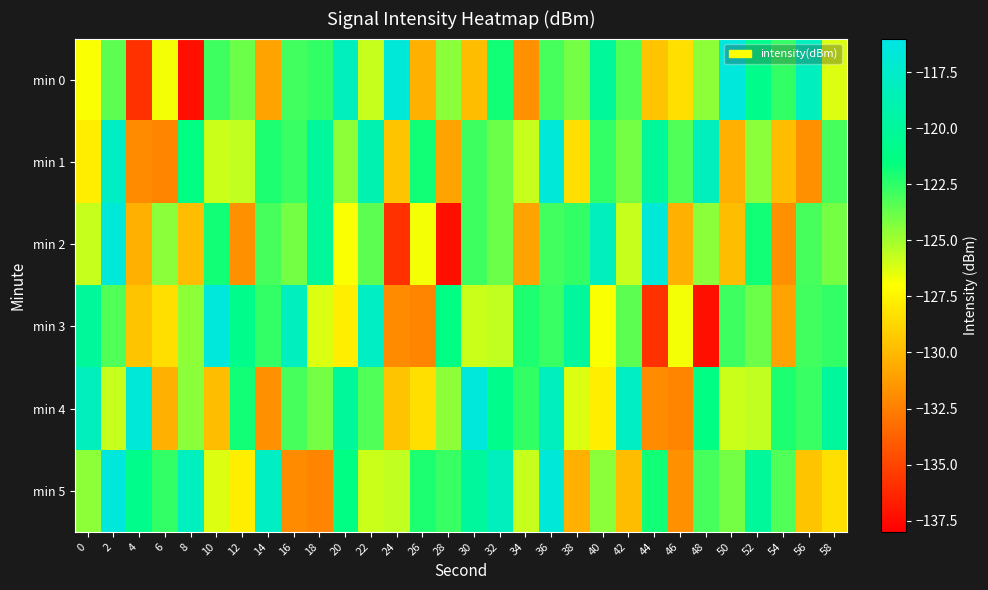

Which series has the largest range (max minus min)?

min 0